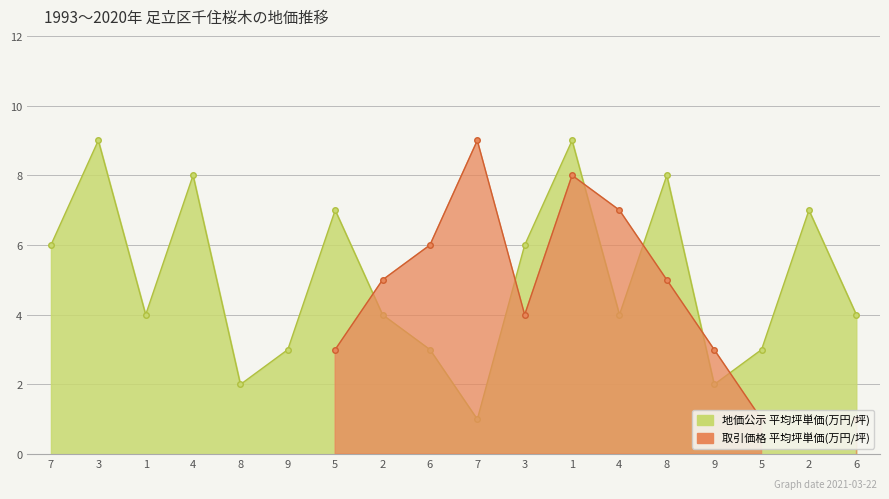

Count the number of categories in the chart.

18